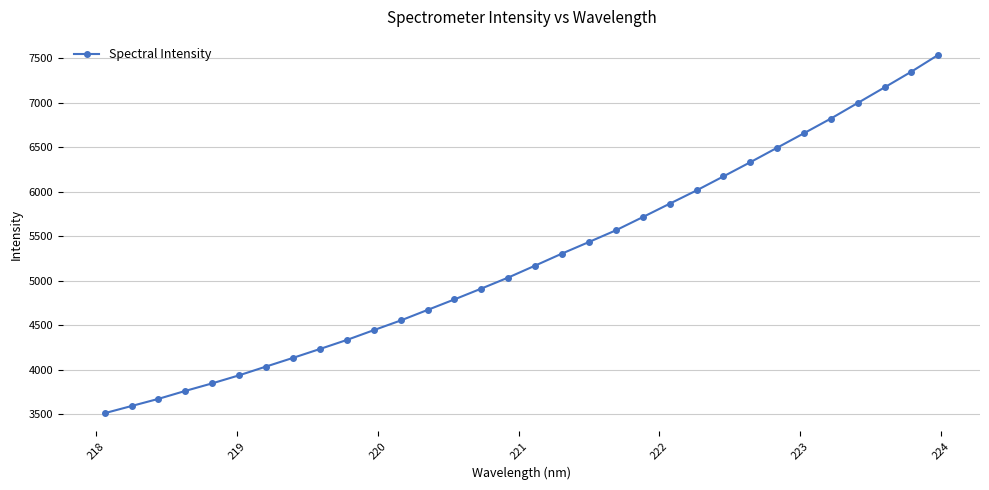

What is the average value?

5251.2